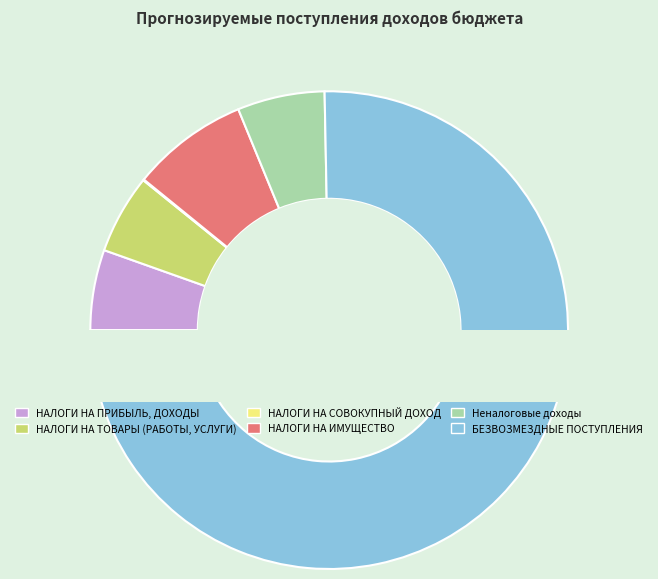

Is there a majority slice in this chart?

Yes